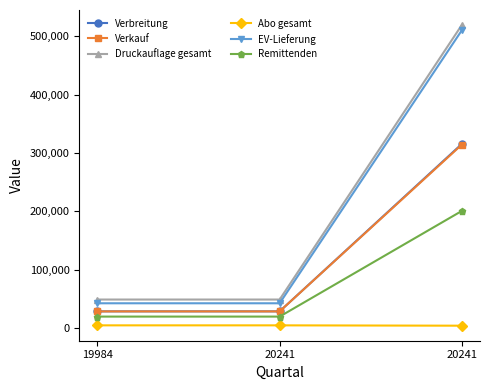

The Abo gesamt series shows 4781 at 20241. True or false?

True